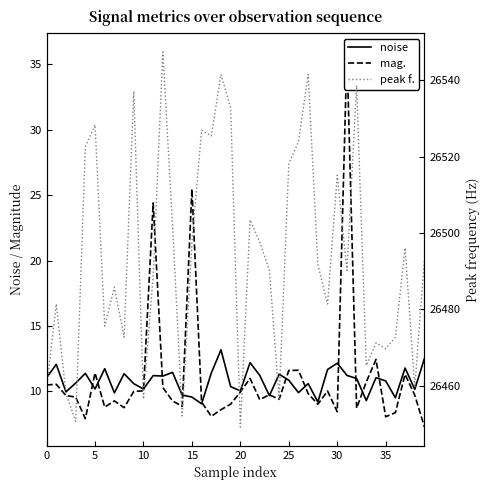

True or false: peak f. and mag. intersect in this chart.

False